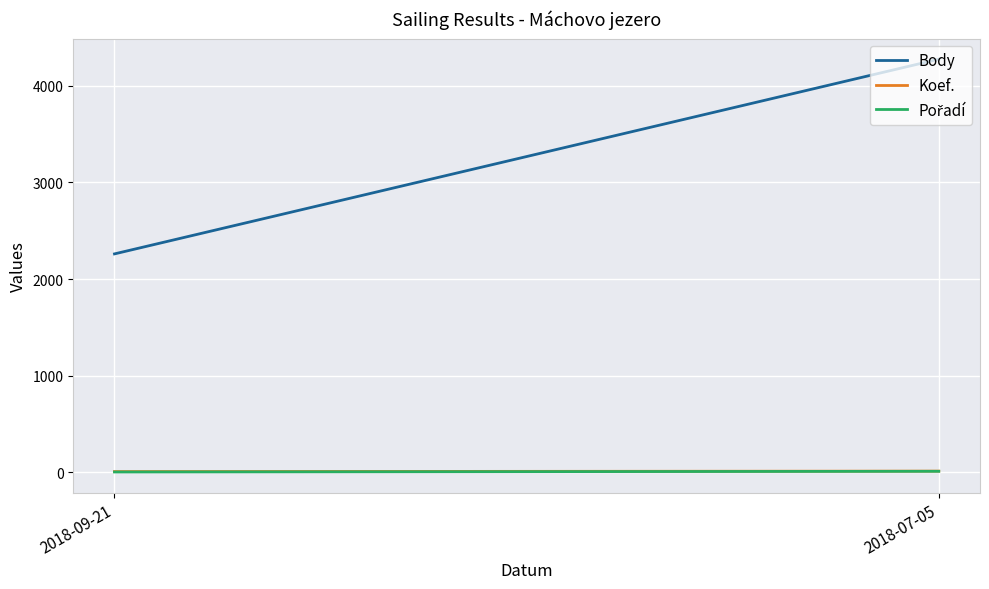

Is it true that Koef. equals 12 at 2018-09-21?

False